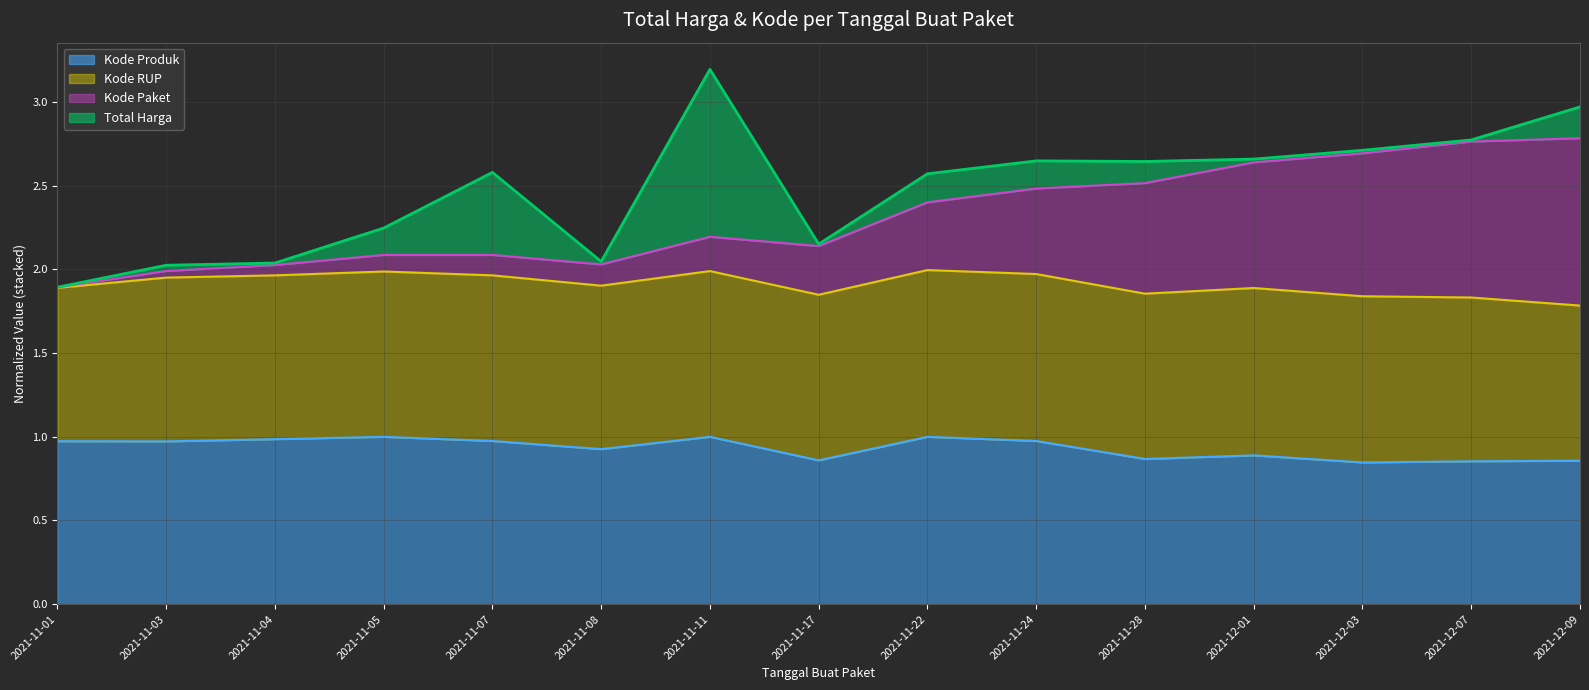

What is the label of the 14th point from the left?

2021-12-07